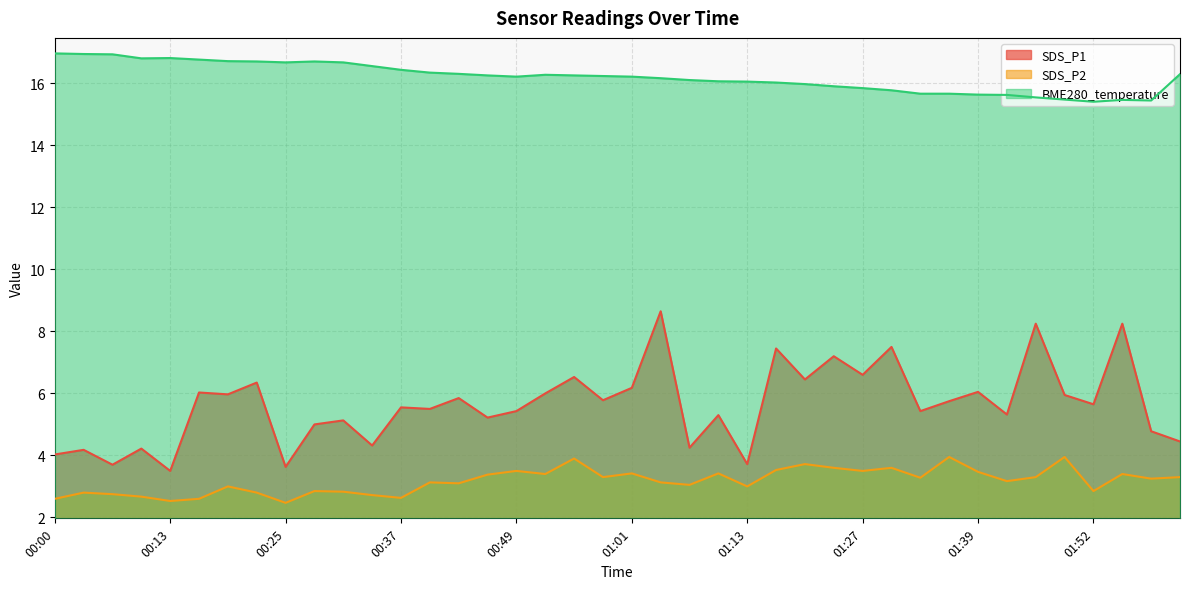

How many data points in BME280_temperature are above 16?

27